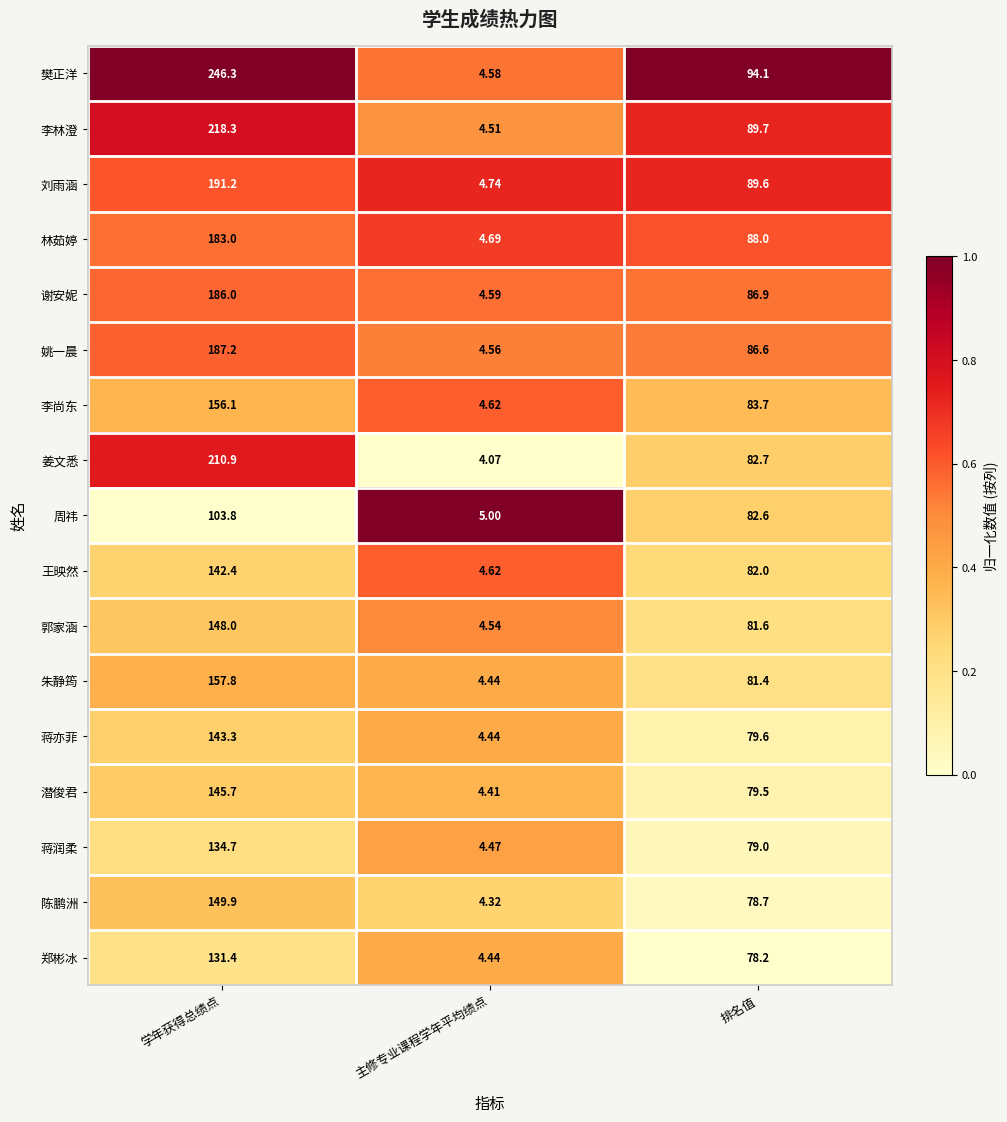

Which series has the largest range (max minus min)?

樊正洋